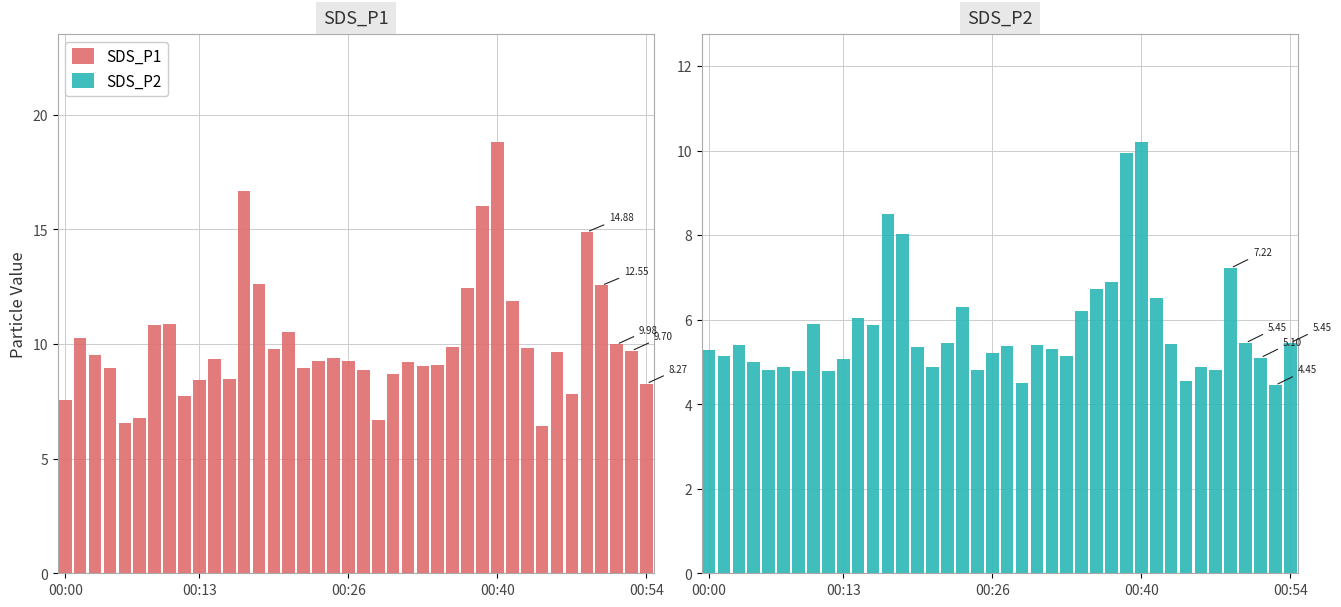

Reading right to left, extract all data points from this chart.

SDS_P1: 8.3	9.7	10.0	12.6	14.9	7.8	9.6	6.4	9.8	11.8	18.8	16.0	12.4	9.8	9.1	9.0	9.2	8.7	6.7	8.9	9.2	9.4	9.3	8.9	10.5	9.8	12.6	16.7	8.4	9.3	8.4	7.8	10.9	10.8	6.8	6.6	8.9	9.5	10.3	7.6
SDS_P2: 5.5	4.5	5.1	5.5	7.2	4.8	4.9	4.5	5.4	6.5	10.2	9.9	6.9	6.7	6.2	5.2	5.3	5.4	4.5	5.4	5.2	4.8	6.3	5.5	4.9	5.3	8.0	8.5	5.9	6.0	5.1	4.8	5.9	4.8	4.9	4.8	5.0	5.4	5.2	5.3